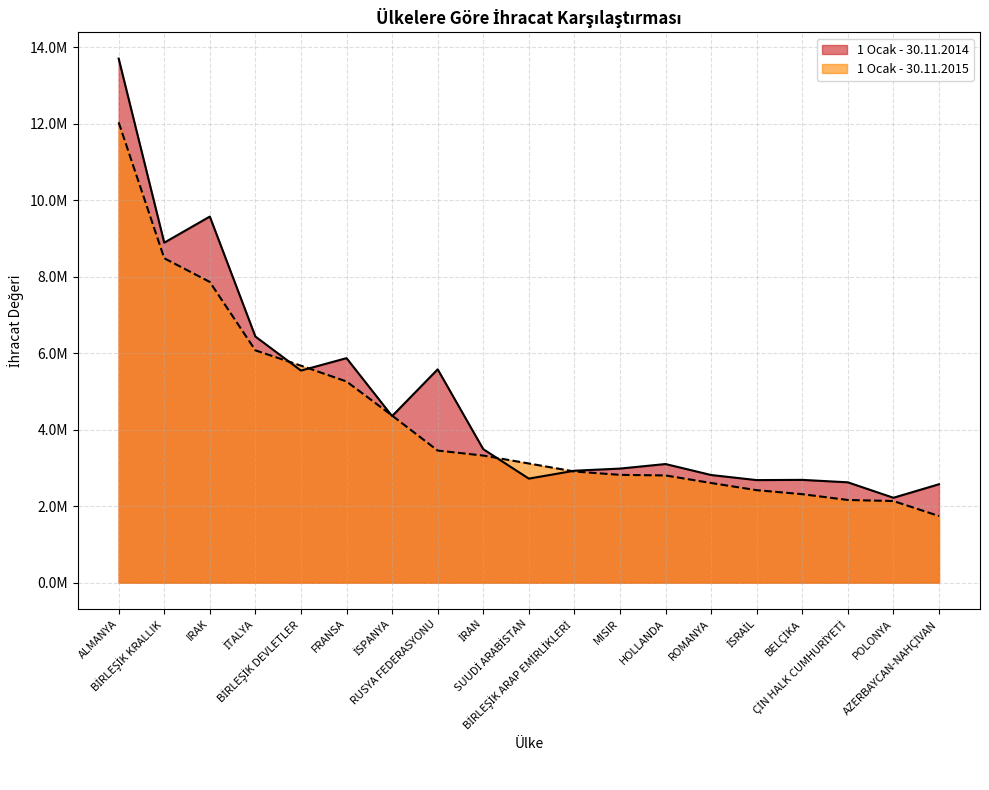

At which category does the chart reach its minimum across all series?

AZERBAYCAN-NAHÇİVAN